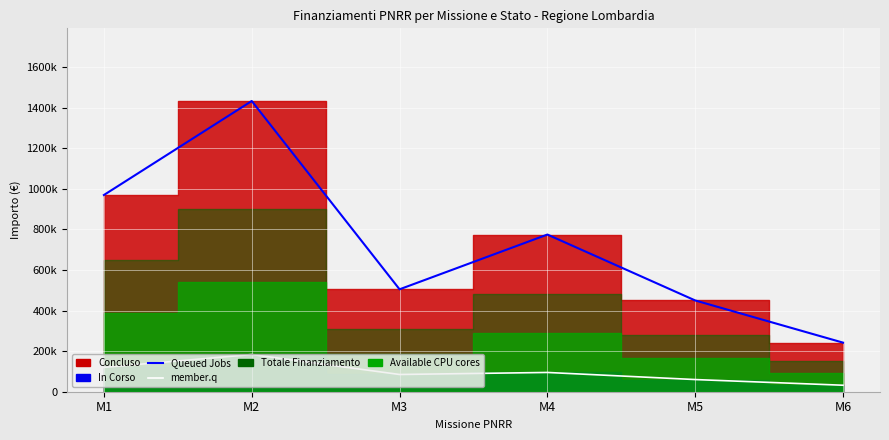

What is the total value across all series at M5?

510000